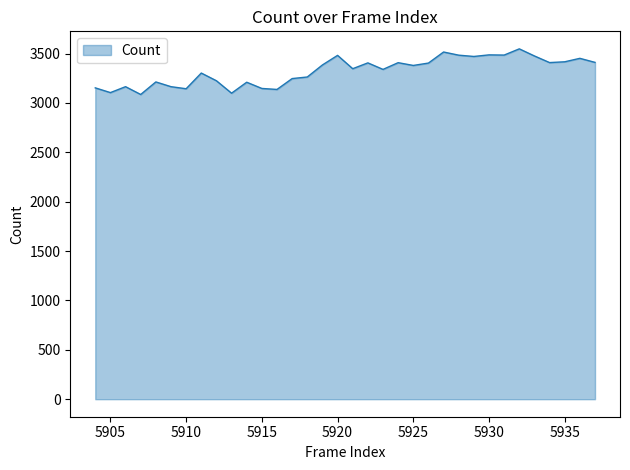

What is the difference between the maximum and minimum values?

462